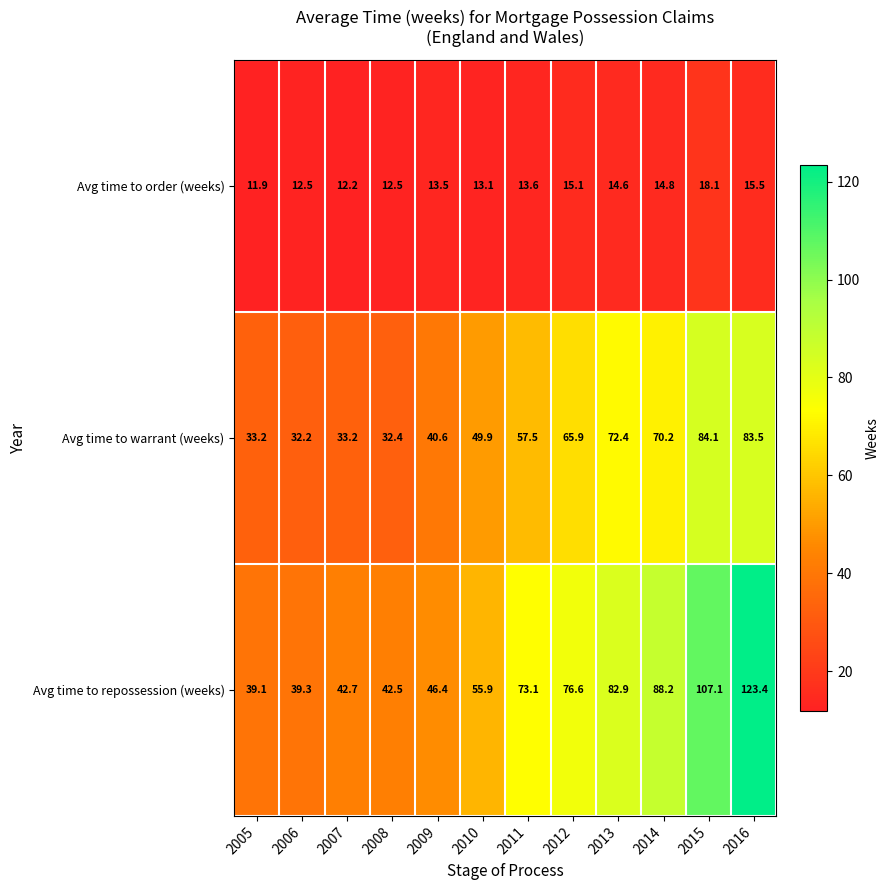

Is it true that Avg time to repossession (weeks) equals 146.2 at 2015?

False